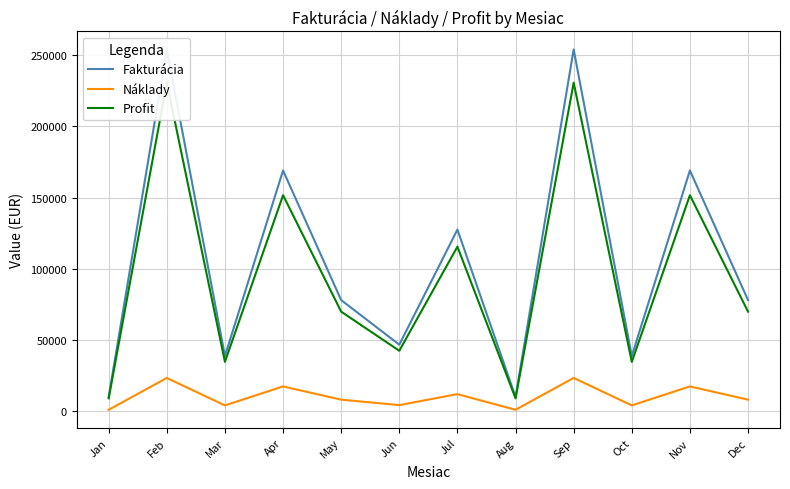

At Jun, list the series in order from smallest to largest.

Náklady, Profit, Fakturácia